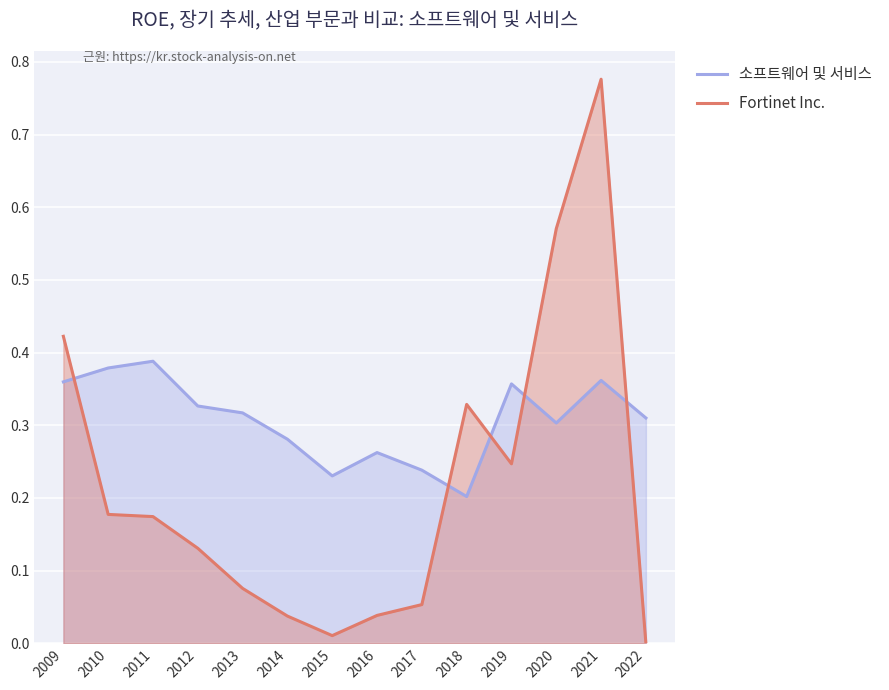

What is the maximum value shown in the chart?

0.8